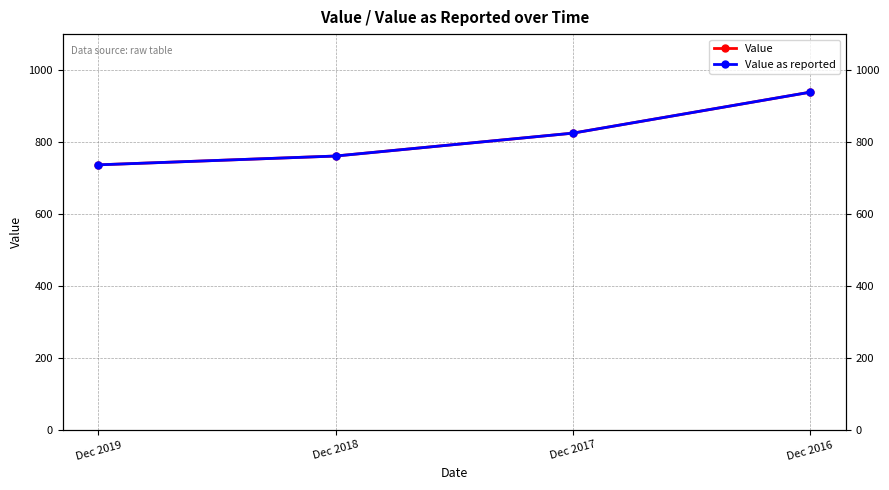

At which label does Value as reported first exceed 824?

Dec 2017